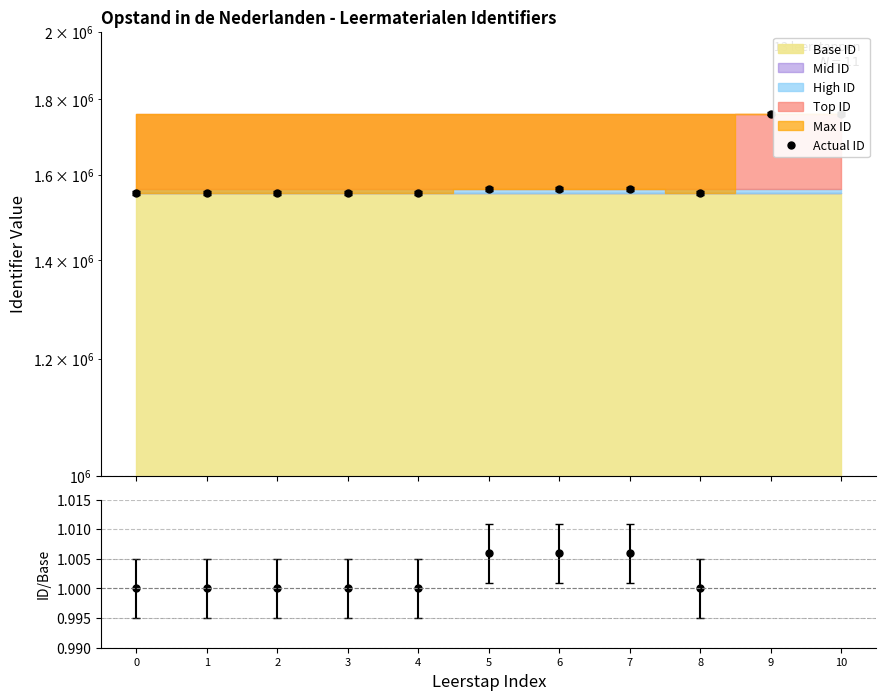

Which series has the widest spread of values?

Actual ID